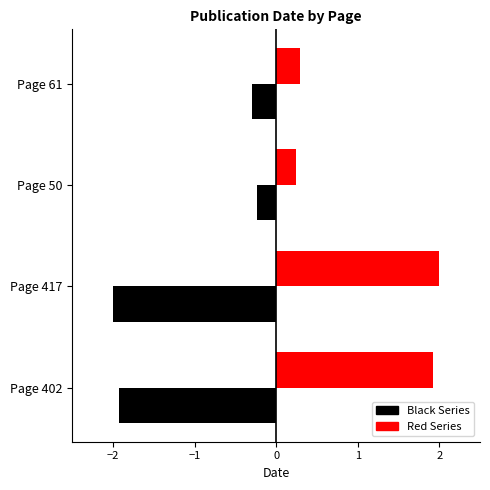

Is it true that Red Series equals 2.0 at Page 417?

True